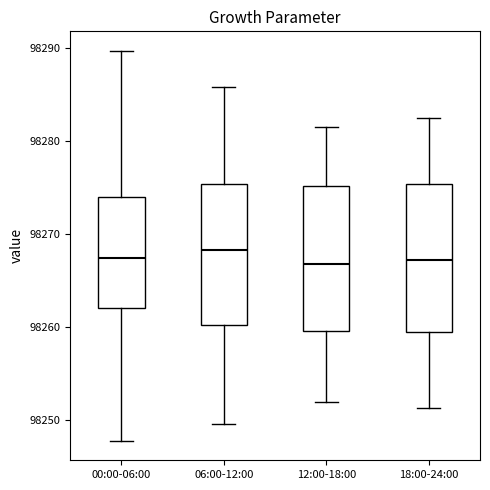

Where is the upper edge of the box for 18:00-24:00 on the y-axis? The values are not printed on the chart, so give them approximately, as read against the axis.

98275